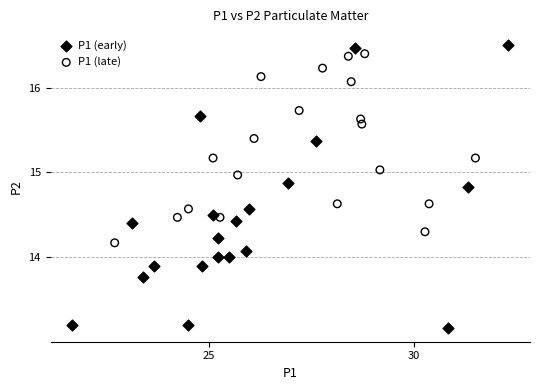

Which series has the largest Y range (max minus min)?

P1 (early)